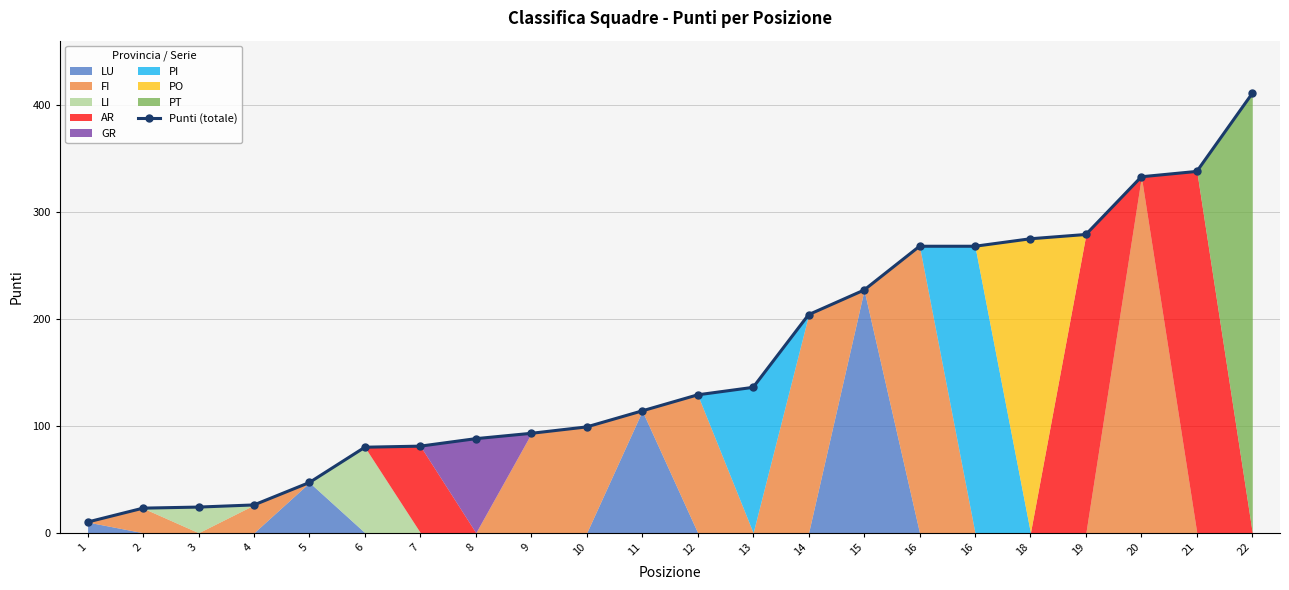

At which category does the chart reach its peak across all series?

22